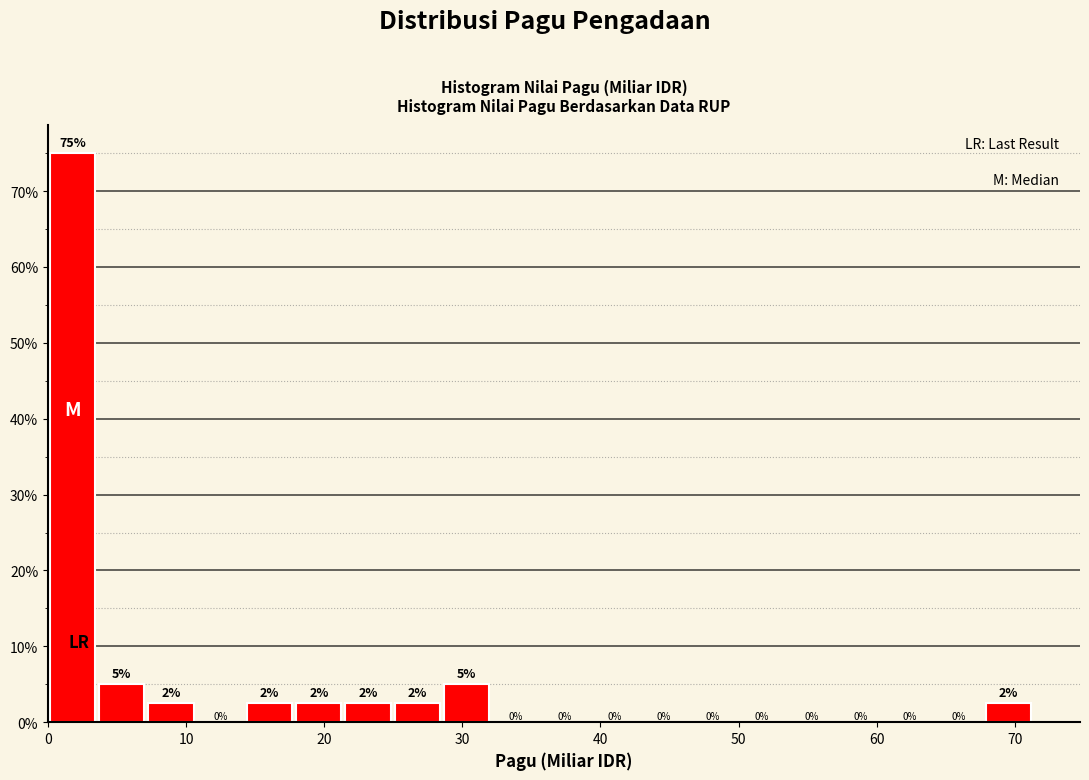

Around what value on the x-axis is the tallest bar? Give the approximate position of its centre, as read against the axis.

2